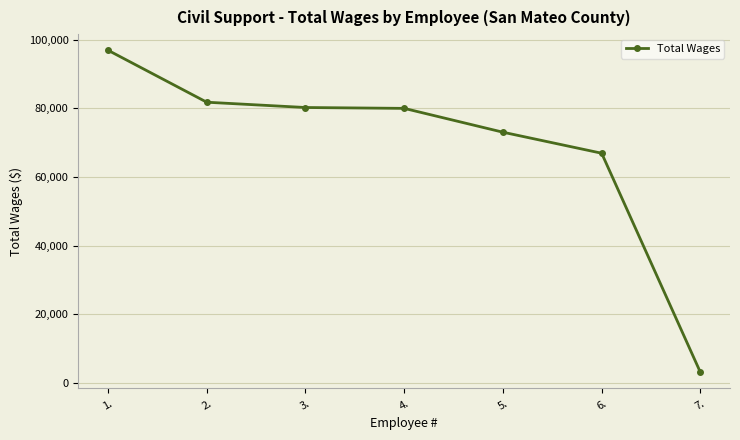

How many distinct data groups are displayed?

1